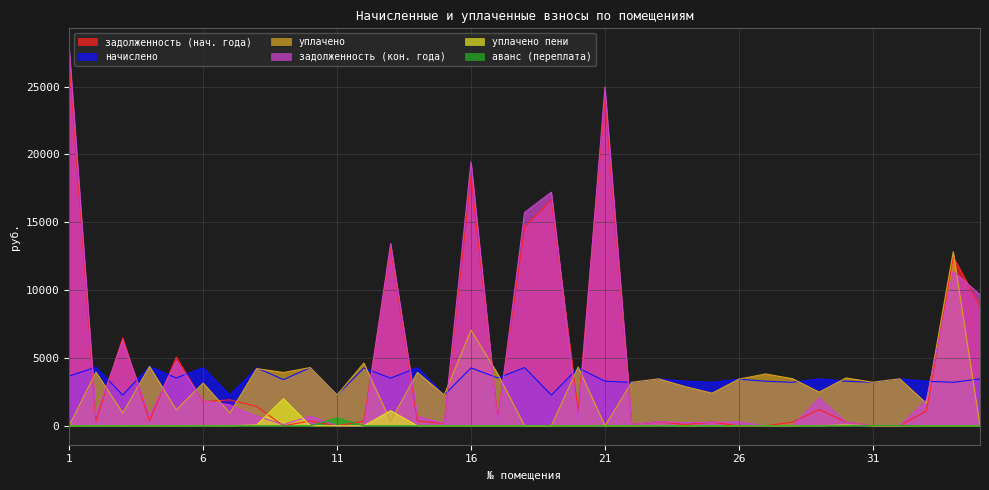

Reading right to left, list all the values displayed in this chart.

задолженность: 35=8799.3	34=12464.2	33=1095.0	32=0.0	31=0.0	30=273.8	29=1194.3	28=267.1	27=0.0	26=0.0	25=267.1	24=94.8	23=288.3	22=99.0	21=24145.5	20=1067.1	19=16650.3	18=14648.9	17=587.6	16=18388.5	15=173.8	14=357.5	13=13136.7	12=339.4	11=0.0	10=357.5	9=0.0	8=1422.8	7=1911.5	6=1779.6	5=5064.4	4=364.2	3=6483.4	2=359.9	1=26977.8
начислено: 35=3460.0	34=3205.0	33=3285.1	32=3460.0	31=3205.0	30=3285.1	29=3460.0	28=3205.0	27=3285.1	26=3438.0	25=3205.0	24=3285.1	23=3460.0	22=3197.6	21=3285.1	20=4268.4	19=2265.4	18=4290.2	17=3525.5	16=4268.4	15=2265.4	14=4290.2	13=3511.0	12=4268.4	11=2265.4	10=4290.2	9=3401.6	8=4268.4	7=2265.4	6=4290.2	5=3525.5	4=4370.4	3=2265.4	2=4319.4	1=3670.4
уплачено: 35=0.0	34=12819.8	33=1652.4	32=3464.0	31=3208.0	30=3528.0	29=2481.1	28=3472.0	27=3818.9	26=3438.0	25=2402.6	24=2885.9	23=3459.6	22=3204.0	21=0.0	20=4335.4	19=0.0	18=0.0	17=3819.3	16=7051.0	15=2268.0	14=3932.7	13=340.6	12=4622.0	11=2268.0	10=4290.2	9=3927.9	8=4216.4	7=945.0	6=3145.1	5=1176.0	4=4370.4	3=945.0	2=3955.1	1=0.0
задолженность_col7: 35=9664.3	34=11395.9	33=1916.3	32=0.0	31=0.0	30=273.8	29=2059.3	28=0.0	27=0.0	26=286.5	25=267.1	24=216.1	23=307.0	22=97.5	21=24966.8	20=355.7	19=17216.6	18=15721.5	17=293.8	16=19455.5	15=173.2	14=715.0	13=13436.7	12=0.0	11=0.0	10=715.0	9=87.3	8=711.4	7=1532.8	6=1852.2	5=4769.8	4=728.4	3=6293.8	2=723.8	1=27895.5
уплачено_пени: 35=0.0	34=0.0	33=0.0	32=0.0	31=0.0	30=59.9	29=3.9	28=0.0	27=0.0	26=0.0	25=0.0	24=0.9	23=18.5	22=0.0	21=0.0	20=0.4	19=0.0	18=0.0	17=1.5	16=0.0	15=0.0	14=0.0	13=1114.8	12=0.0	11=0.0	10=8.2	9=2000.9	8=61.8	7=0.0	6=17.5	5=0.0	4=8.4	3=0.0	2=8.4	1=0.0
аванс: 35=0.0	34=0.0	33=0.0	32=17.6	31=15.2	30=0.0	29=0.0	28=0.0	27=1.2	26=0.0	25=0.0	24=0.0	23=0.0	22=0.0	21=0.0	20=0.0	19=0.0	18=0.0	17=0.0	16=0.0	15=0.0	14=0.0	13=0.0	12=0.0	11=588.4	10=0.0	9=0.1	8=0.0	7=0.0	6=0.0	5=0.0	4=0.0	3=0.0	2=0.0	1=0.0